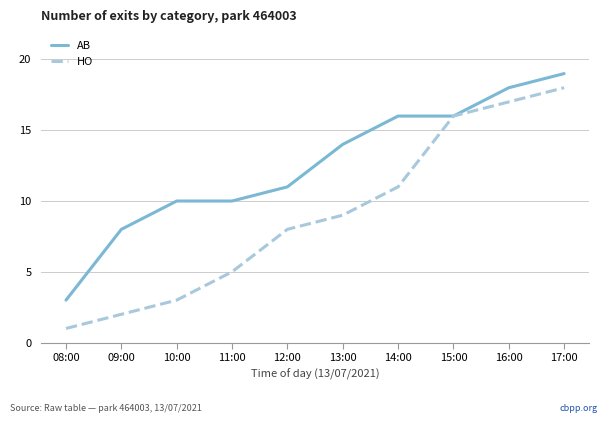

Between 08:00 and 13:00, which series saw the biggest shift?

AB